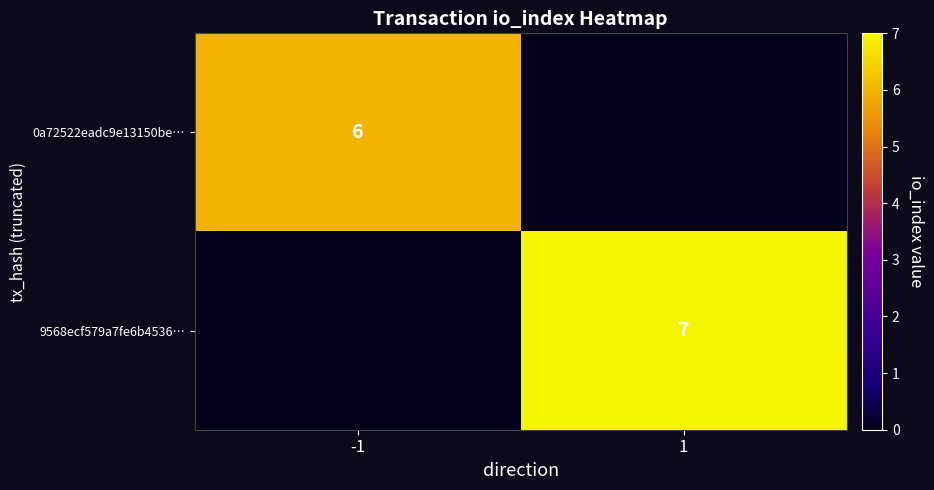

Is it true that 9568ecf579a7fe6b4536… equals 3 at 1?

False